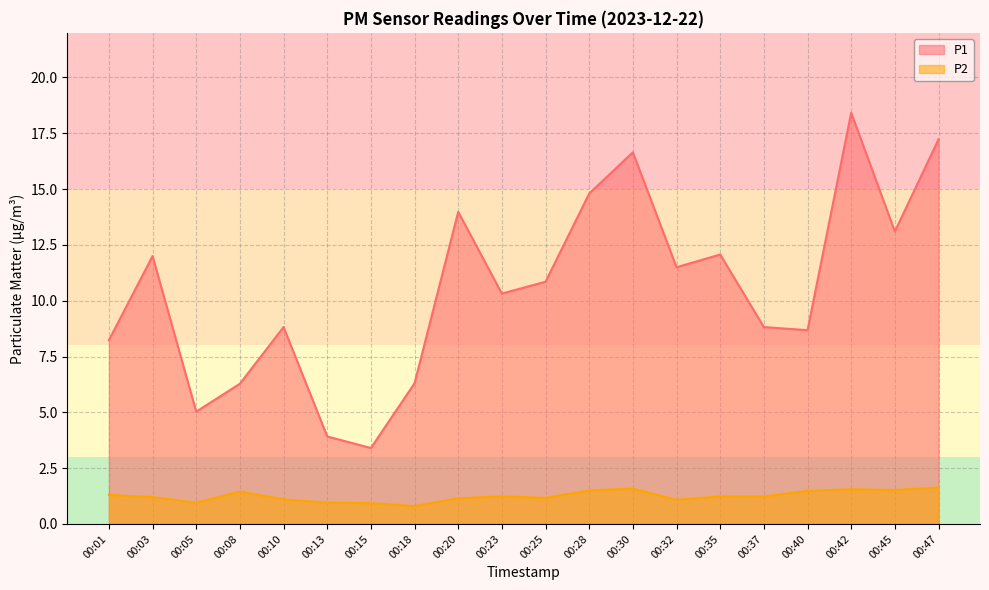

The value of P2 at 00:05 is 0.9. True or false?

True